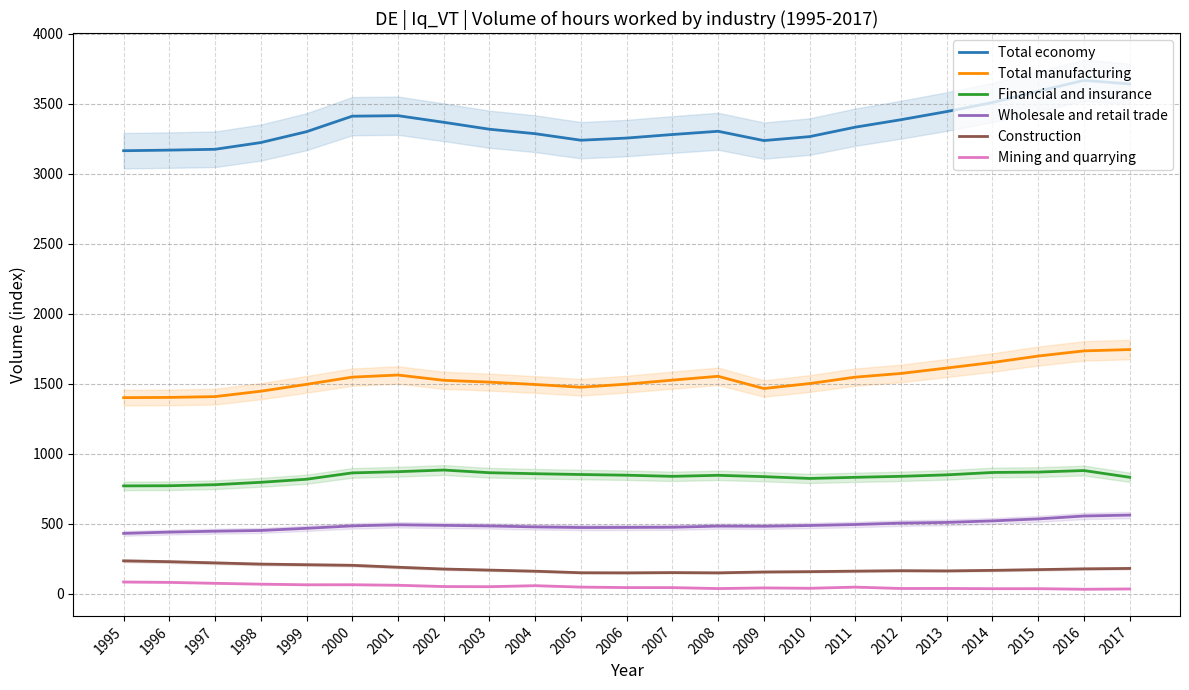

True or false: Financial and insurance and Wholesale and retail trade intersect in this chart.

False